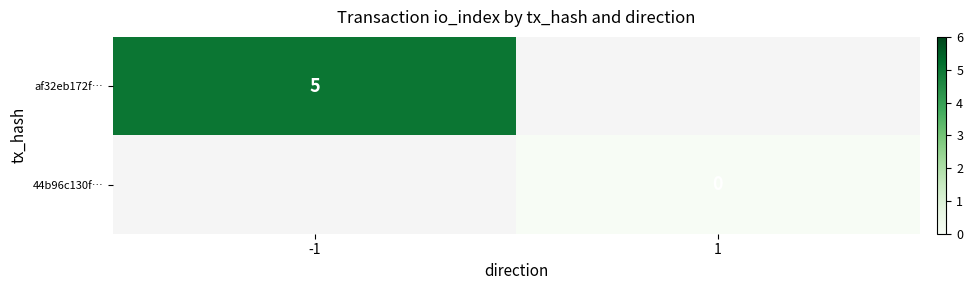

True or false: af32eb172f… has a value of 5 at -1.

True